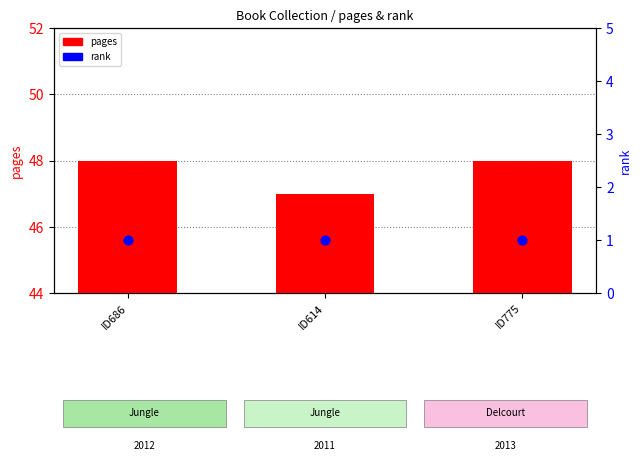

What are all the series names shown in the legend?

pages, rank